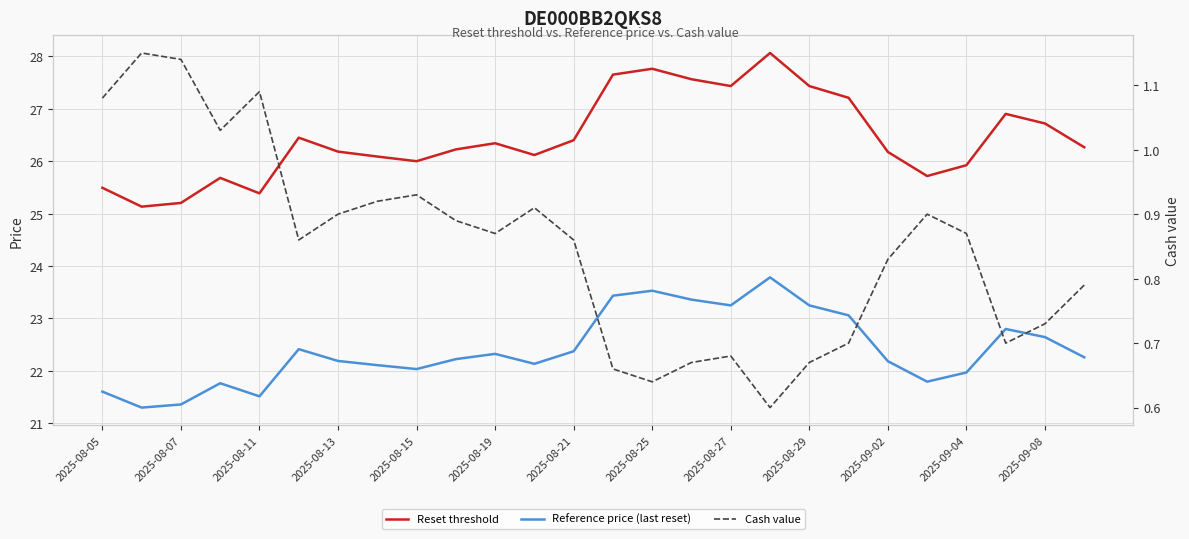

How many lines are shown in the chart?

3